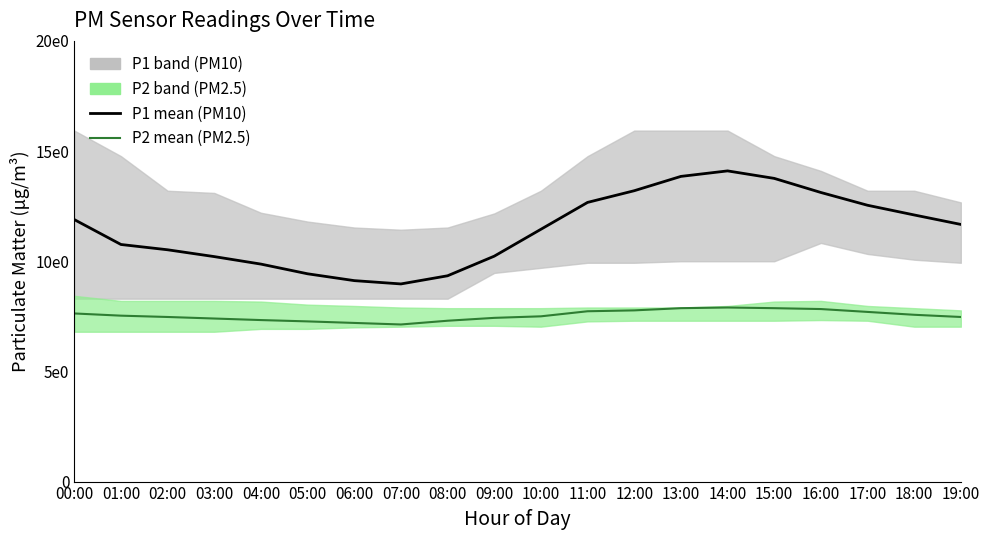

Is the value of P1 (PM10) at 14:00 greater than the value of P2 (PM2.5) at 14:00?

Yes